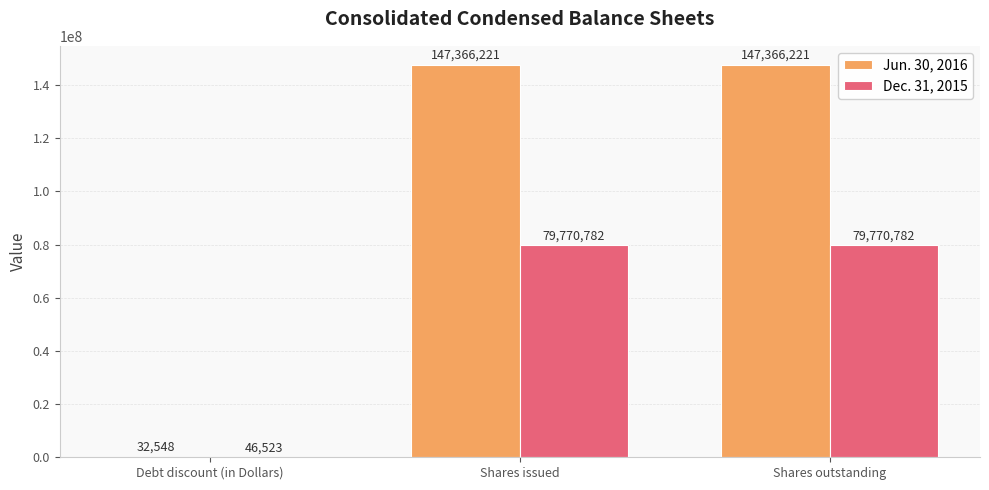

Is it true that Dec. 31, 2015 equals 79770782 at Shares outstanding?

True